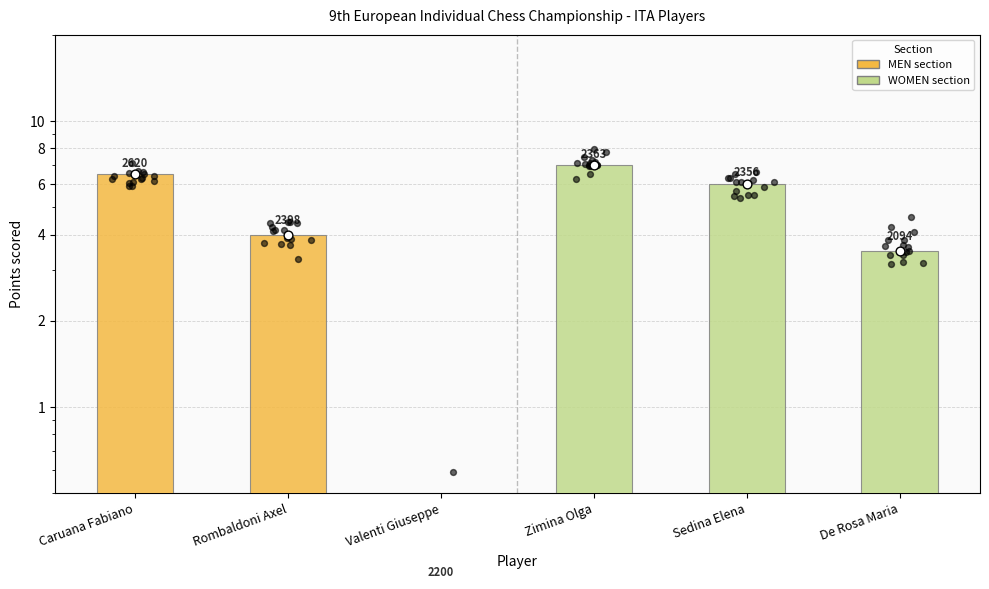

What is the ratio of the value at Sedina Elena to the value at Rombaldoni Axel?

1.5